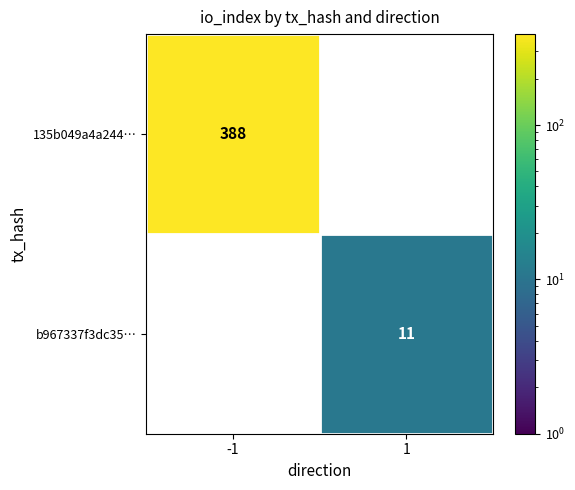

Is the value of b967337f3dc35… at 1 greater than the value of 135b049a4a244… at -1?

No